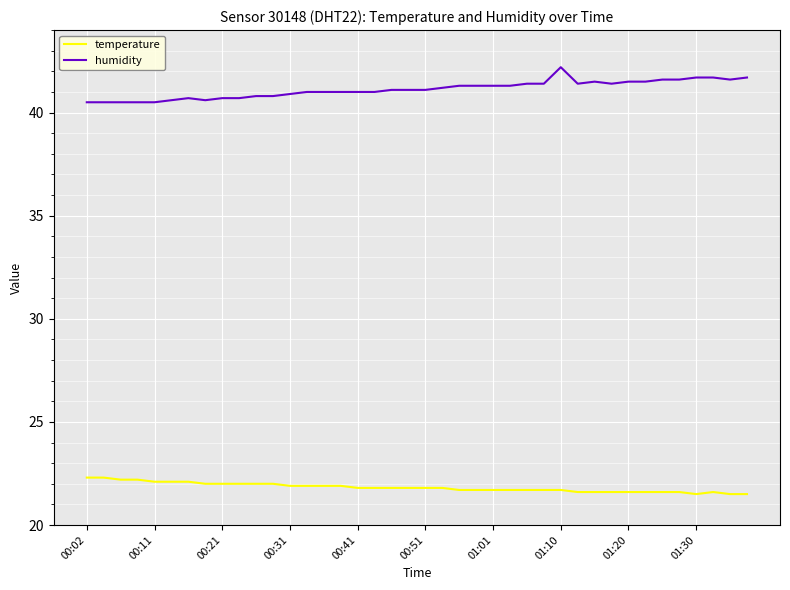

What is the smallest value displayed?

21.5